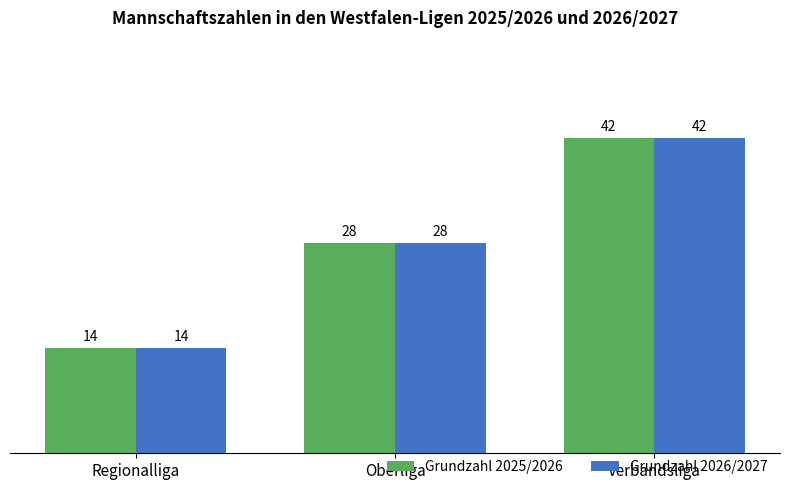

What is the label of the 3rd bar from the right?

Regionalliga